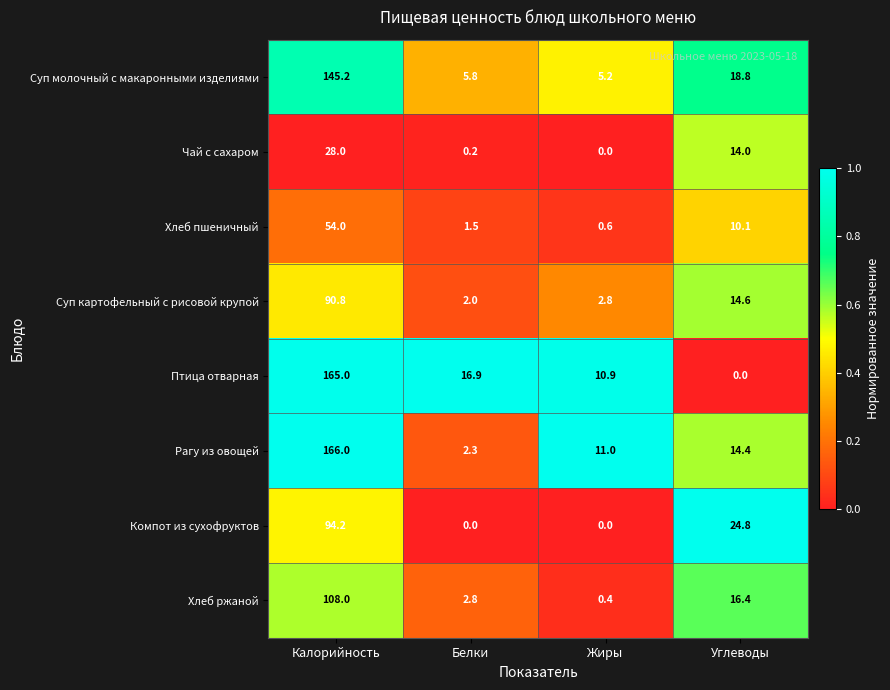

What is the spread (max minus min) of values at Углеводы?

24.8